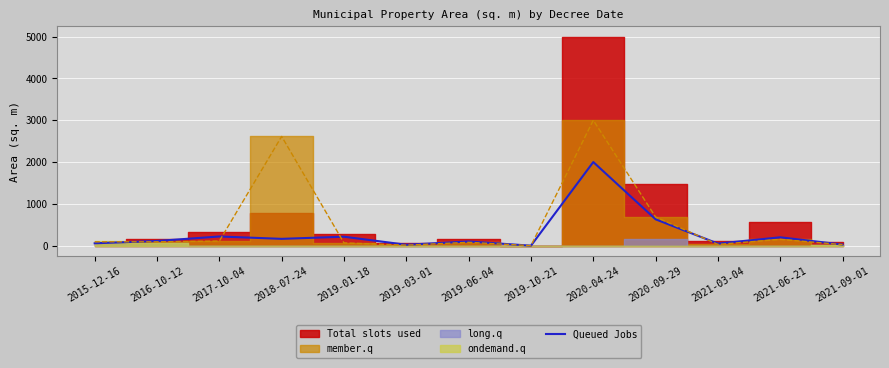

How many interior local valleys (lower than both neighbors) does the data have?

4